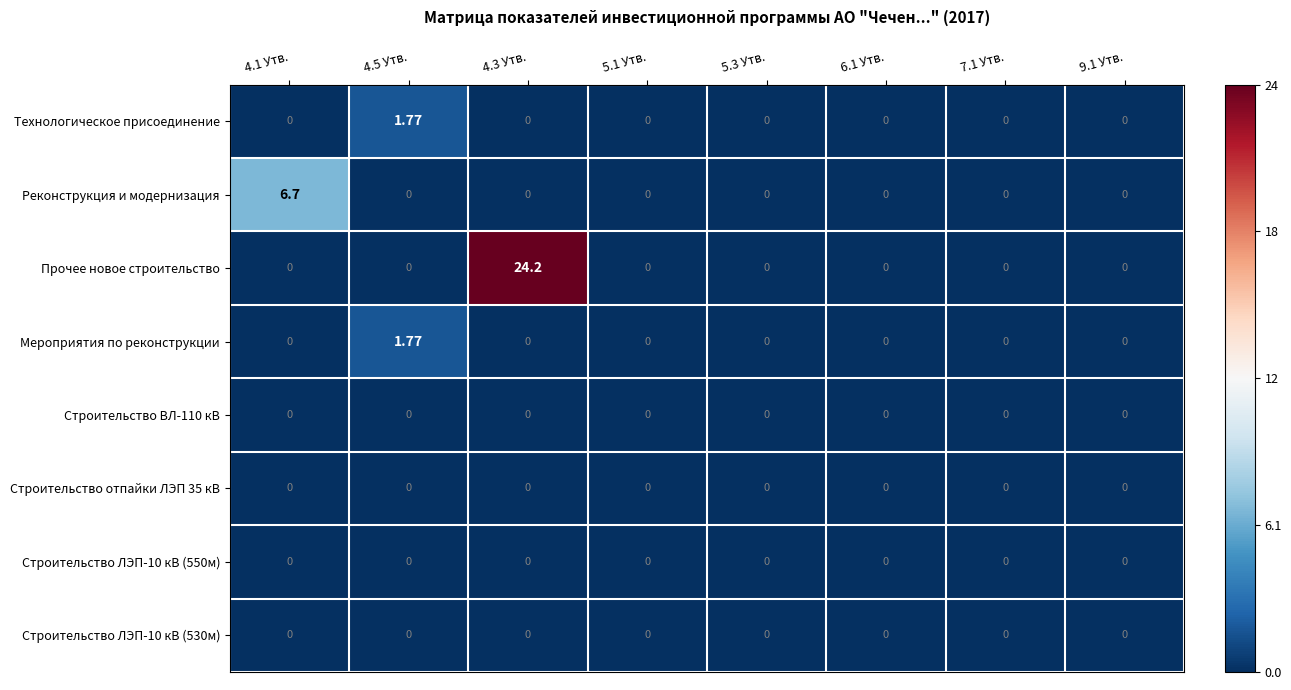

Which series has the widest spread of values?

Прочее новое строительство